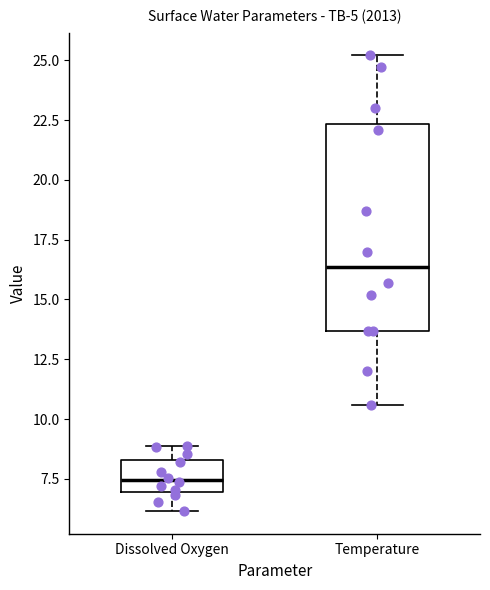

Where does the median line of the box for Temperature sit on the y-axis? The values are not printed on the chart, so give them approximately, as read against the axis.

16.5